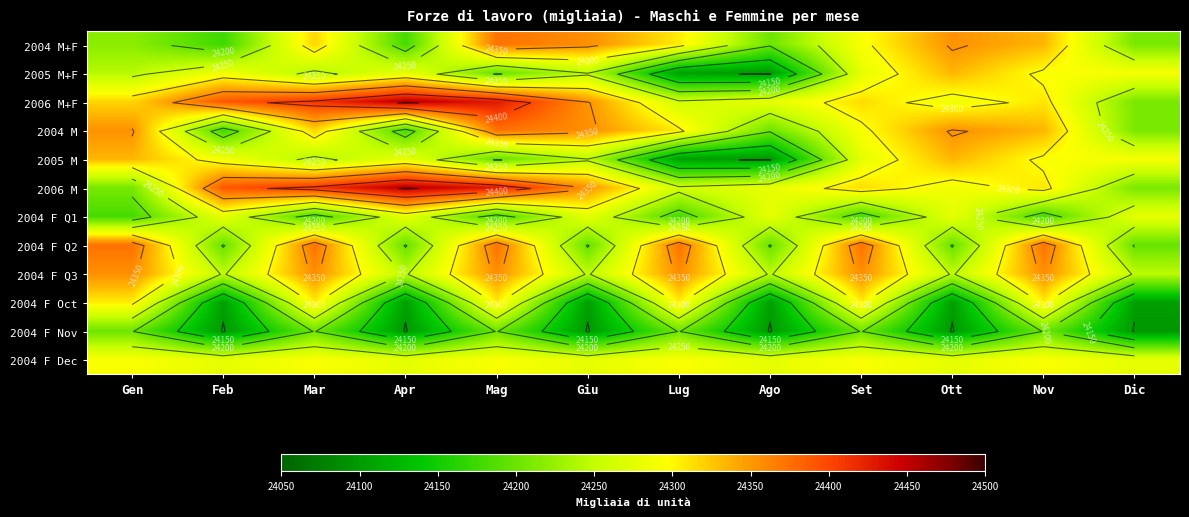

List the series in order of their peak value, highest first.

2006 M+F, 2006 M, 2004 M+F, 2004 M, 2004 F Q2, 2004 F Q3, 2005 M+F, 2005 M, 2004 F Oct, 2004 F Dec, 2004 F Q1, 2004 F Nov